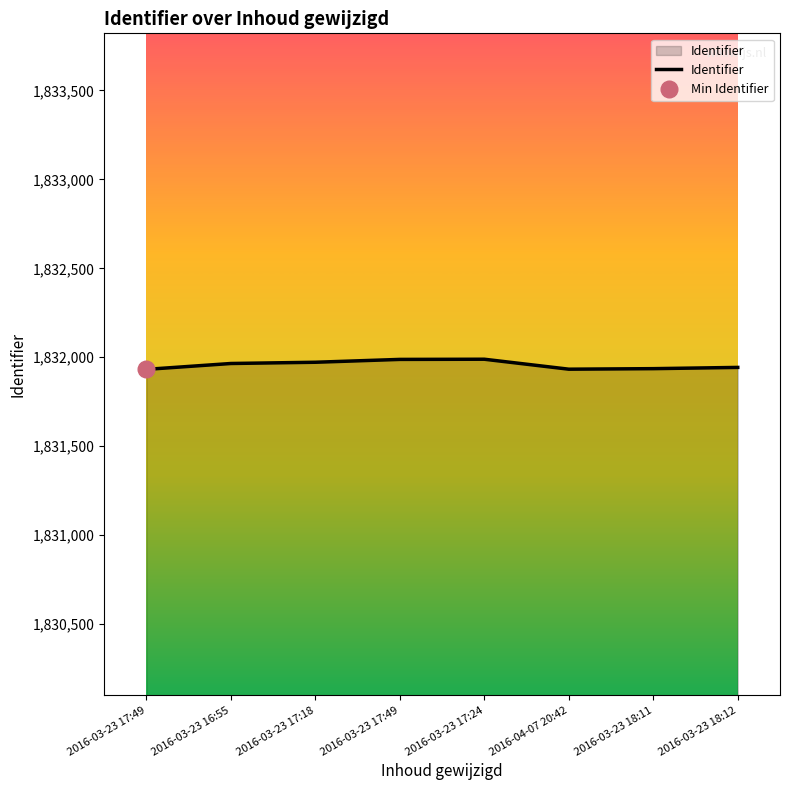

List the labels in order of value, largest first.

2016-03-23 17:24, 2016-03-23 17:49, 2016-03-23 17:18, 2016-03-23 16:55, 2016-03-23 18:12, 2016-03-23 18:11, 2016-04-07 20:42, 2016-03-23 17:49